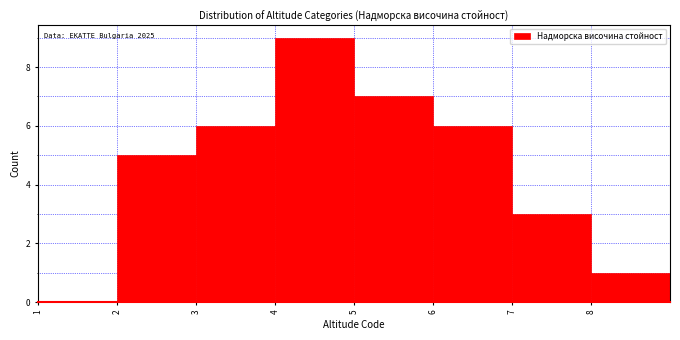

Over which range of the x-axis is the bar tallest?

4 to 5